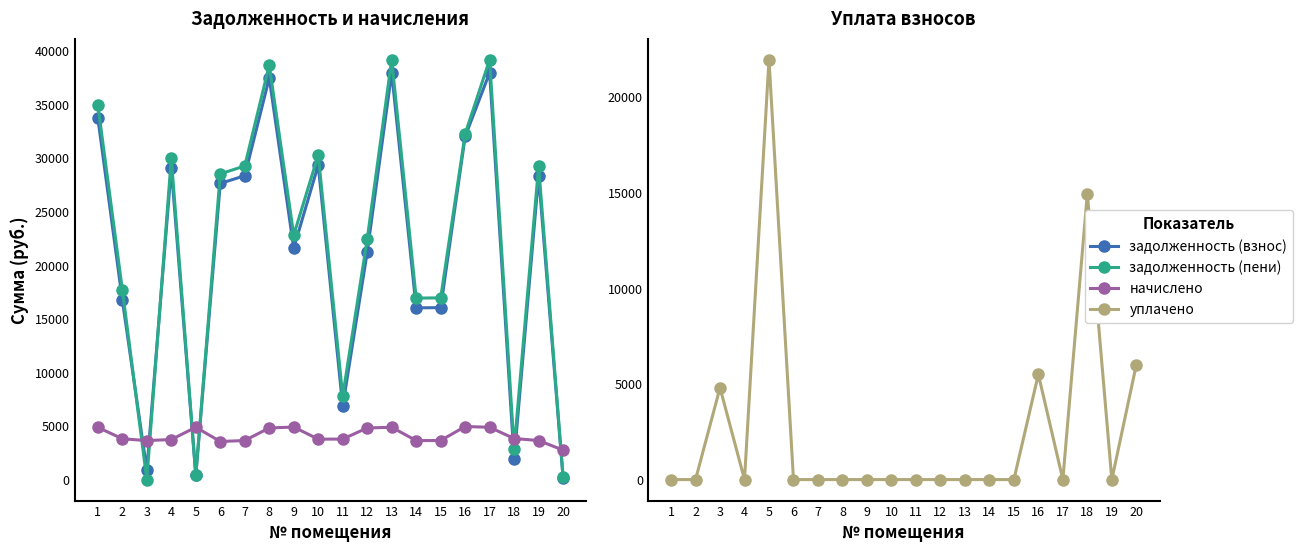

What is the value of the уплачено point at the 5th from the left?

21954.6